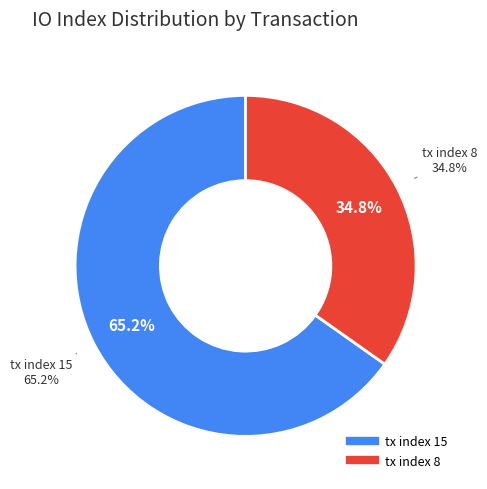

Is the sum of tx index 8 and tx index 15 greater than half?

Yes